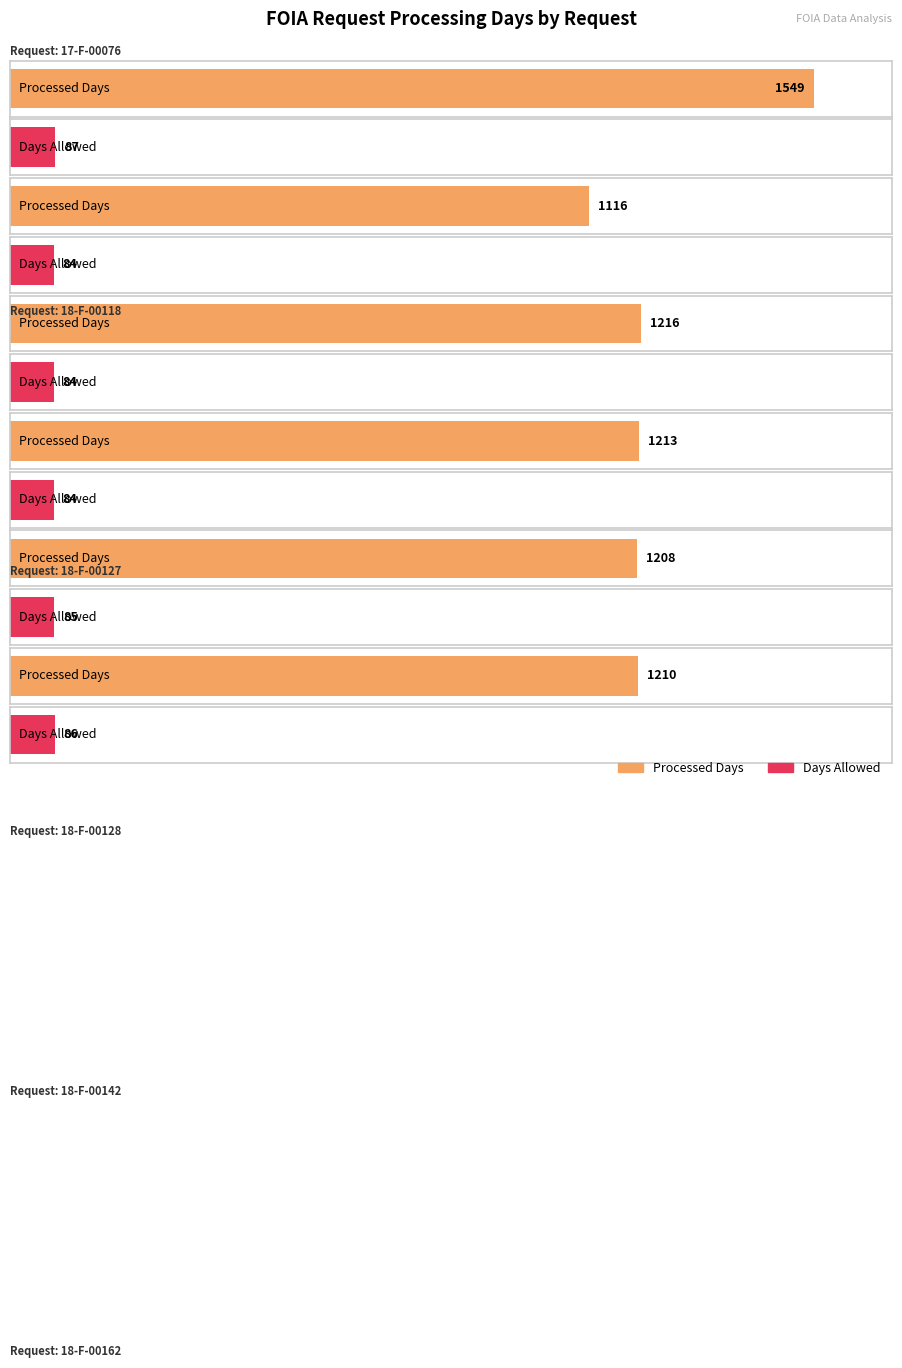

Which has a higher value, 18-F-00233 or 18-F-00190?

18-F-00233